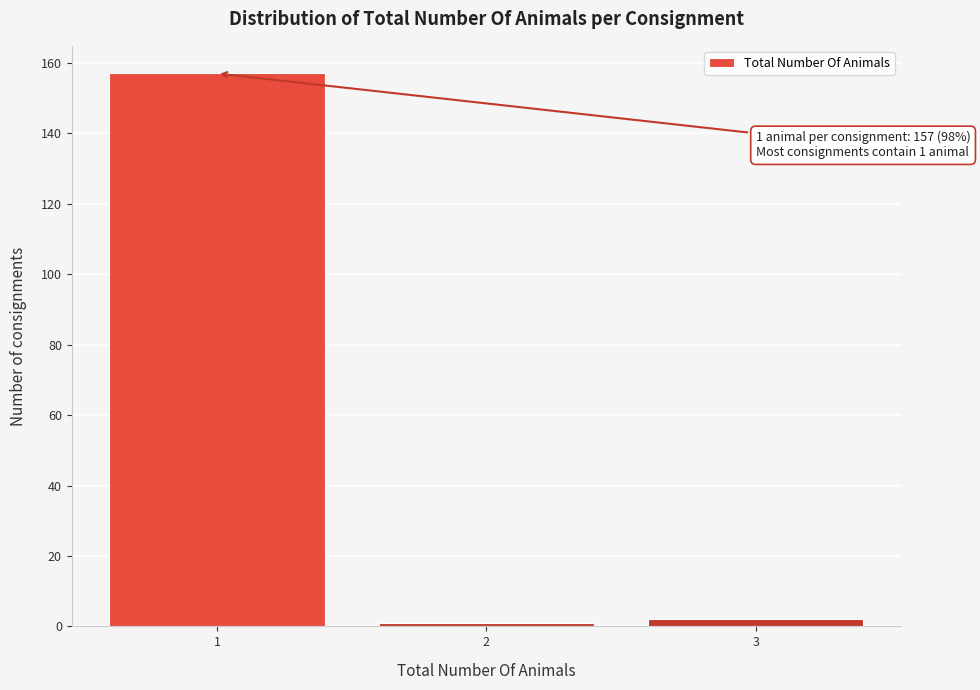

Over which range of the x-axis is the bar tallest?

0.5 to 1.5